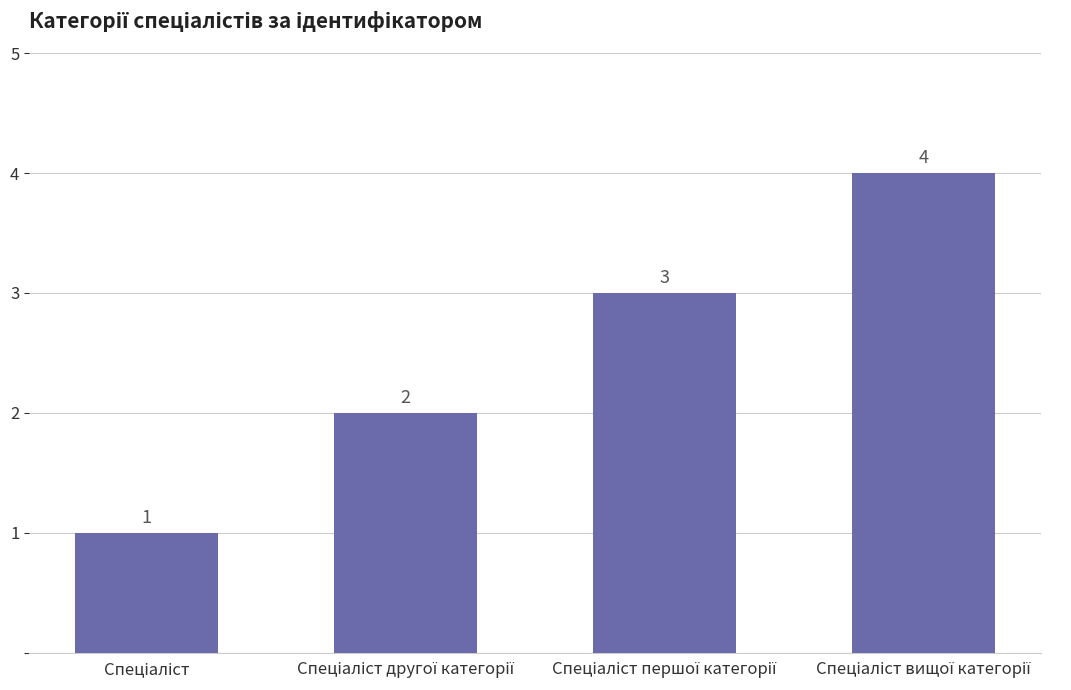

What is the greatest value displayed?

4